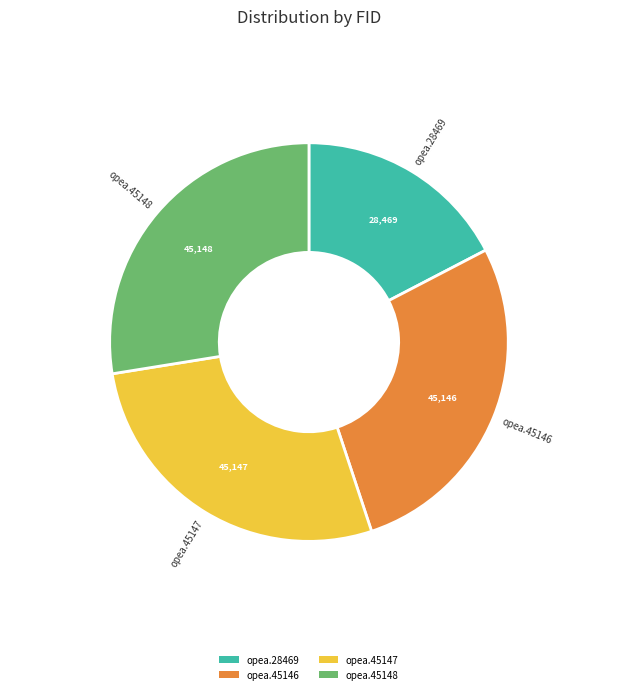

What is the ratio of the value at opea.45146 to the value at opea.28469?

1.6